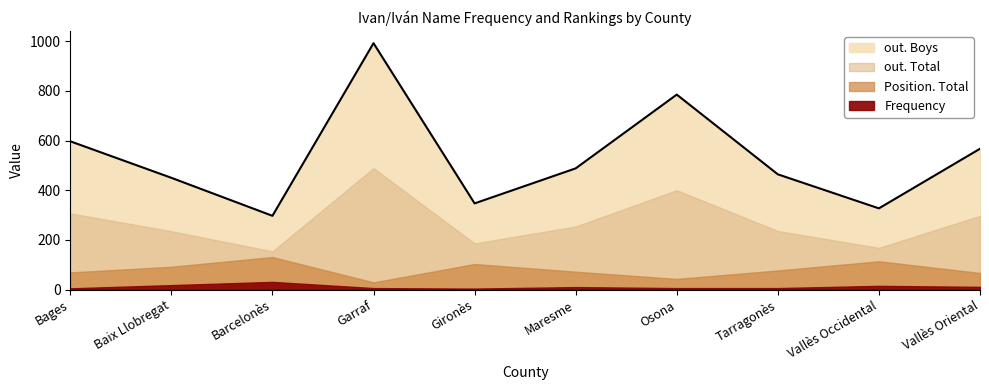

Reading left to right, transcribe all the data shown in this chart.

Frequency: Bages=5	Baix Llobregat=18	Barcelonès=31	Garraf=6	Gironès=4	Maresme=10	Osona=6	Tarragonès=6	Vallès Occidental=15	Vallès Oriental=11
Position. Total: Bages=69	Baix Llobregat=92	Barcelonès=131	Garraf=29	Gironès=103	Maresme=72	Osona=43	Tarragonès=77	Vallès Occidental=114	Vallès Oriental=67
out. Total: Bages=307	Baix Llobregat=235	Barcelonès=154	Garraf=489	Gironès=186	Maresme=254	Osona=400	Tarragonès=236	Vallès Occidental=168	Vallès Oriental=297
out. Boys: Bages=597	Baix Llobregat=450	Barcelonès=297	Garraf=992	Gironès=347	Maresme=488	Osona=785	Tarragonès=464	Vallès Occidental=327	Vallès Oriental=567